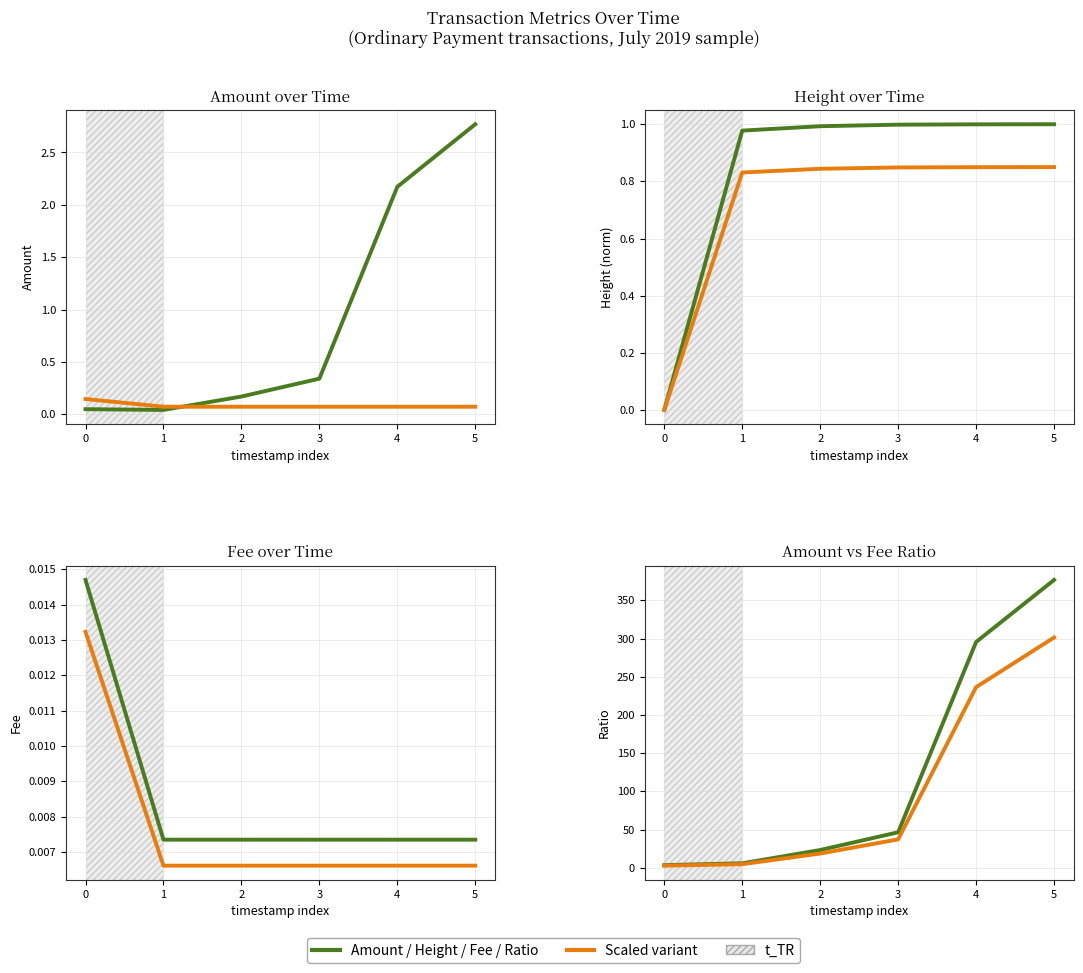

How many data points does each series have?

6